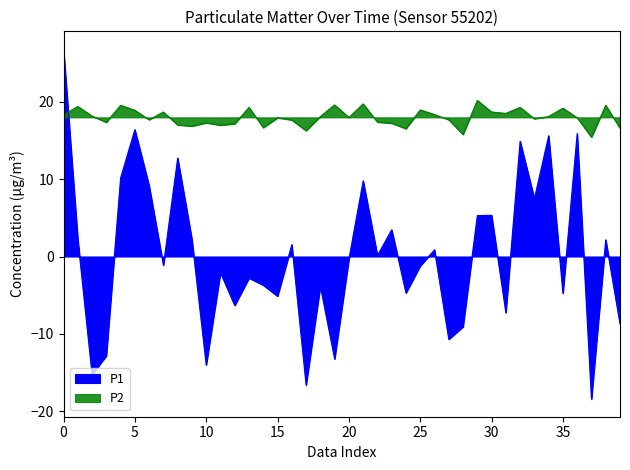

What is the difference between the maximum and second lowest values in the P2 series?

4.4